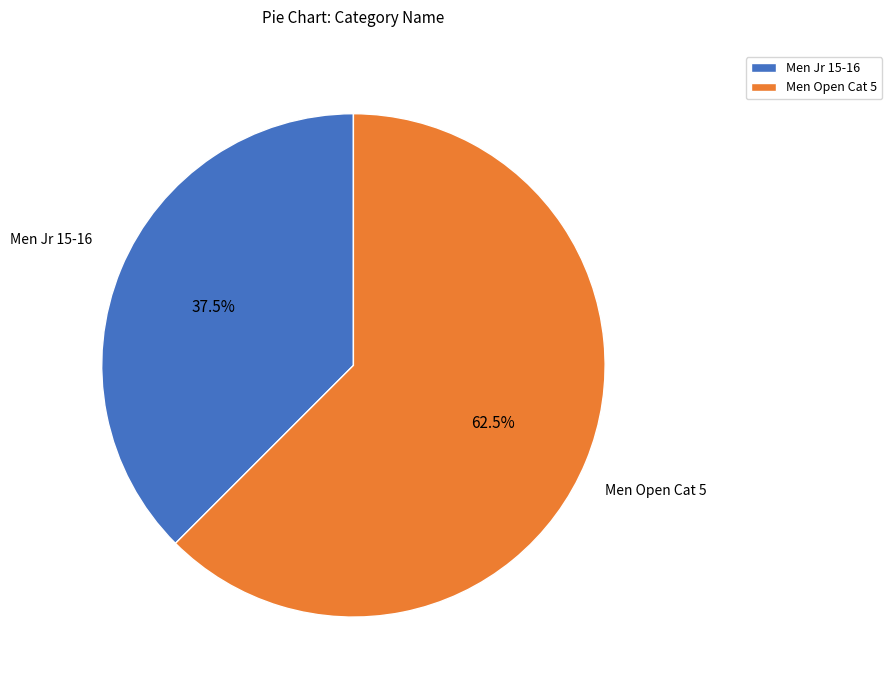

What is the majority slice?

Men Open Cat 5